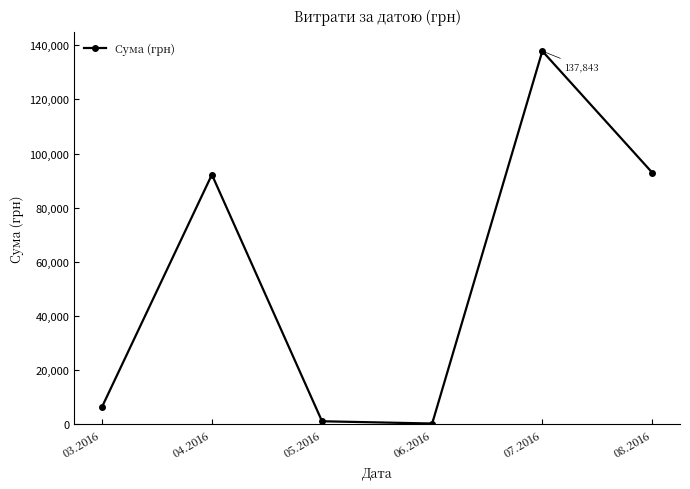

What is the difference between the values at 06.2016 and 04.2016?

91912.2